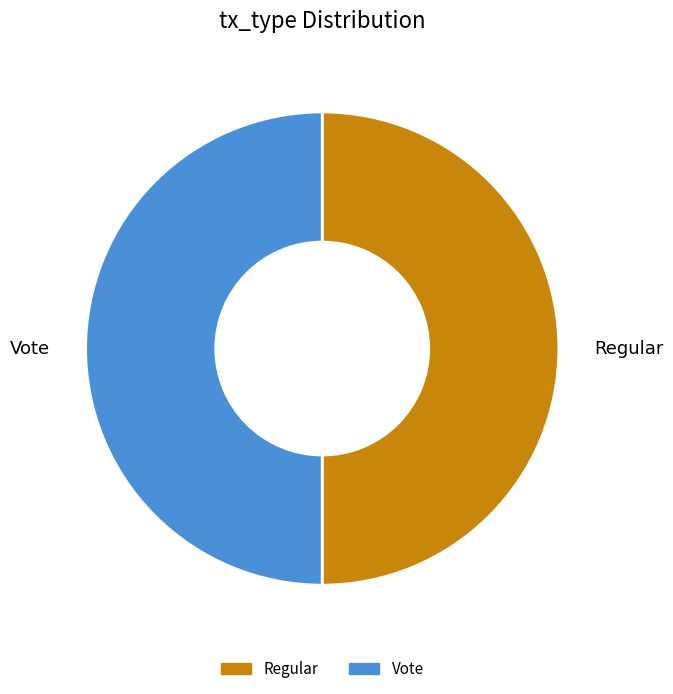

The Regular slice represents 38% of the pie. True or false?

False